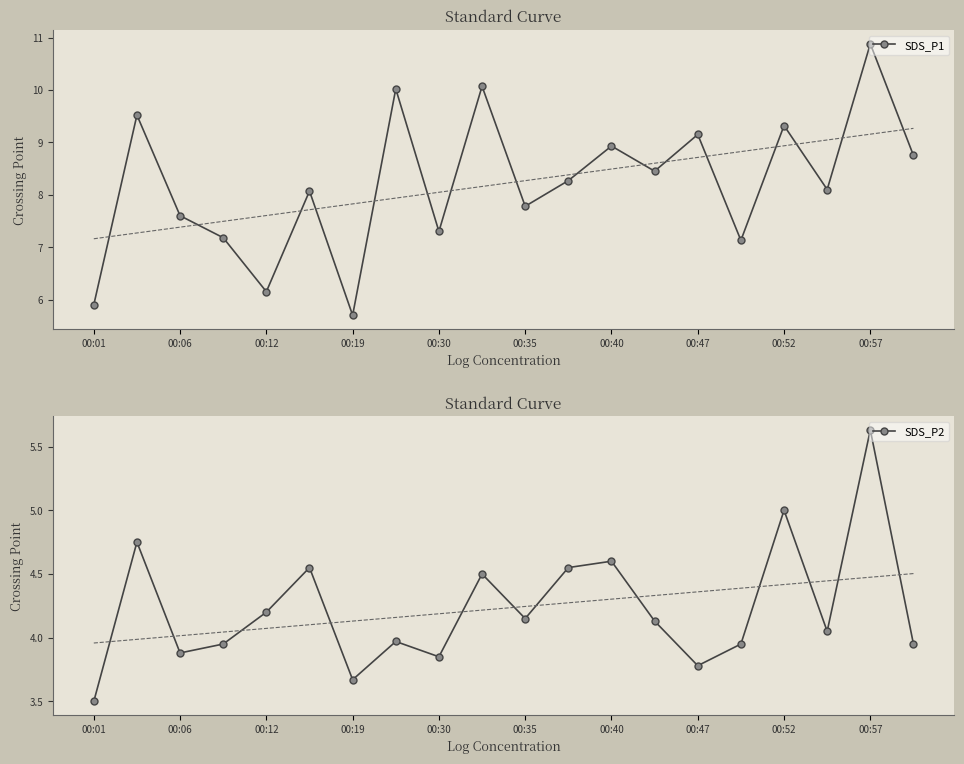

True or false: SDS_P2 and SDS_P1 intersect in this chart.

False